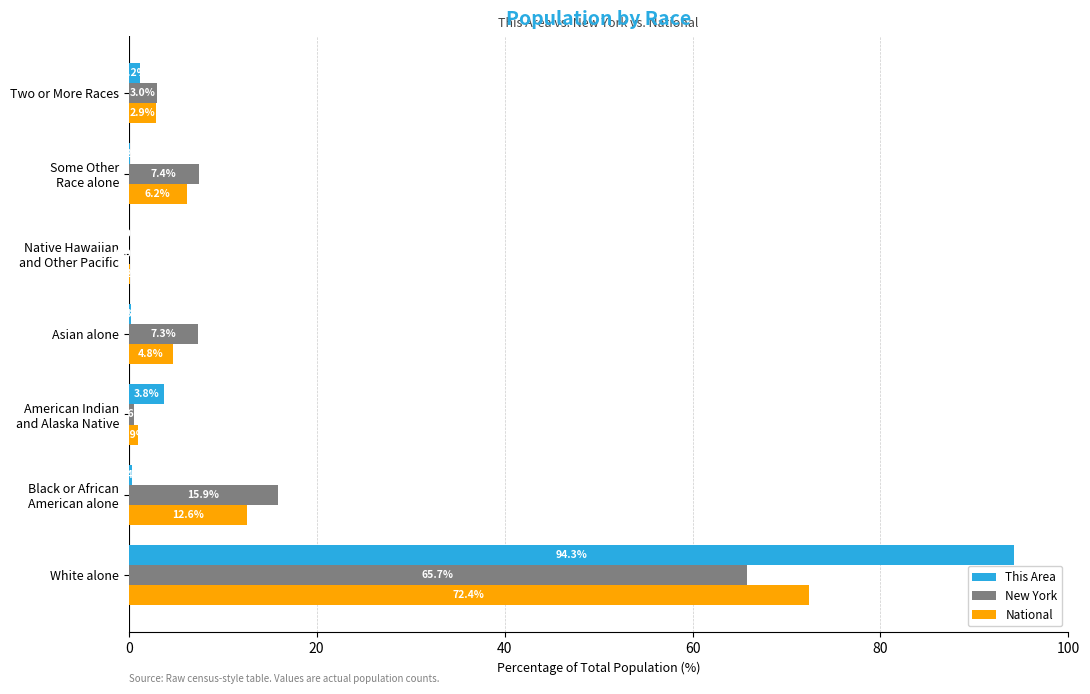

Is it true that National equals 4.8 at Asian alone?

True